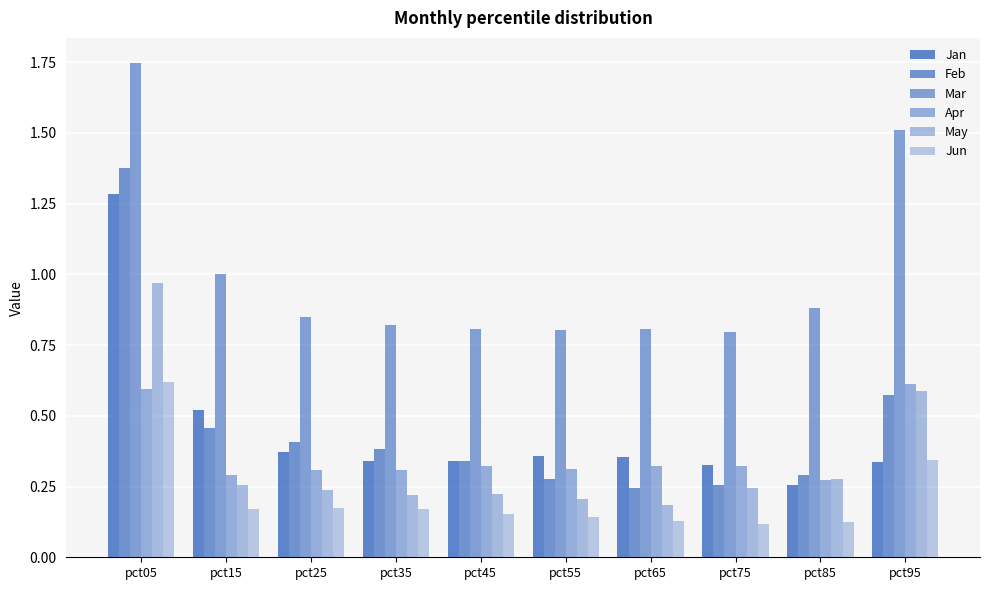

Reading right to left, list all the values displayed in this chart.

Jan: 0.3	0.3	0.3	0.4	0.4	0.3	0.3	0.4	0.5	1.3
Feb: 0.6	0.3	0.3	0.2	0.3	0.3	0.4	0.4	0.5	1.4
Mar: 1.5	0.9	0.8	0.8	0.8	0.8	0.8	0.8	1.0	1.7
Apr: 0.6	0.3	0.3	0.3	0.3	0.3	0.3	0.3	0.3	0.6
May: 0.6	0.3	0.2	0.2	0.2	0.2	0.2	0.2	0.3	1.0
Jun: 0.3	0.1	0.1	0.1	0.1	0.2	0.2	0.2	0.2	0.6